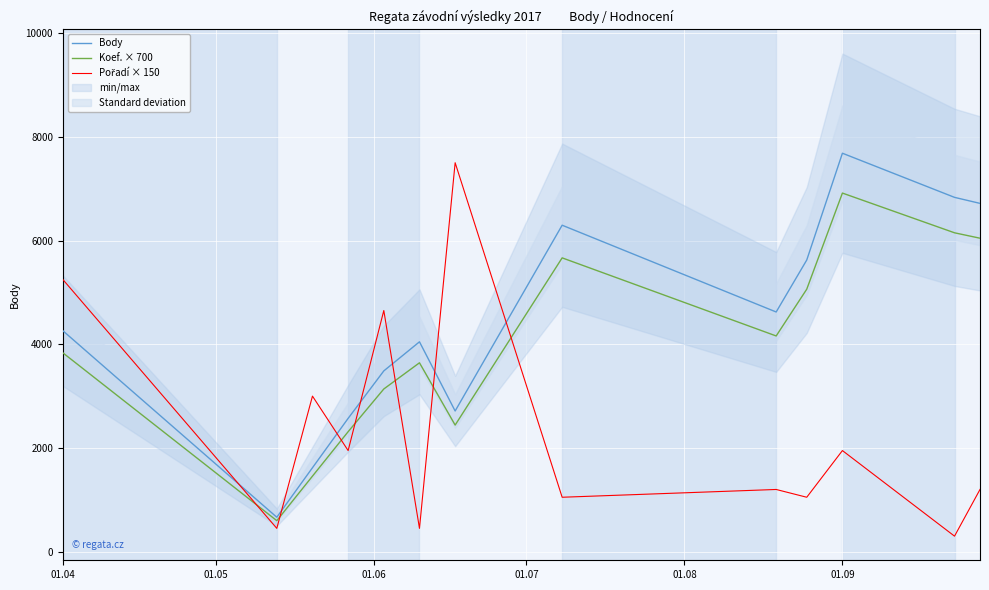

Count the number of categories in the chart.

13